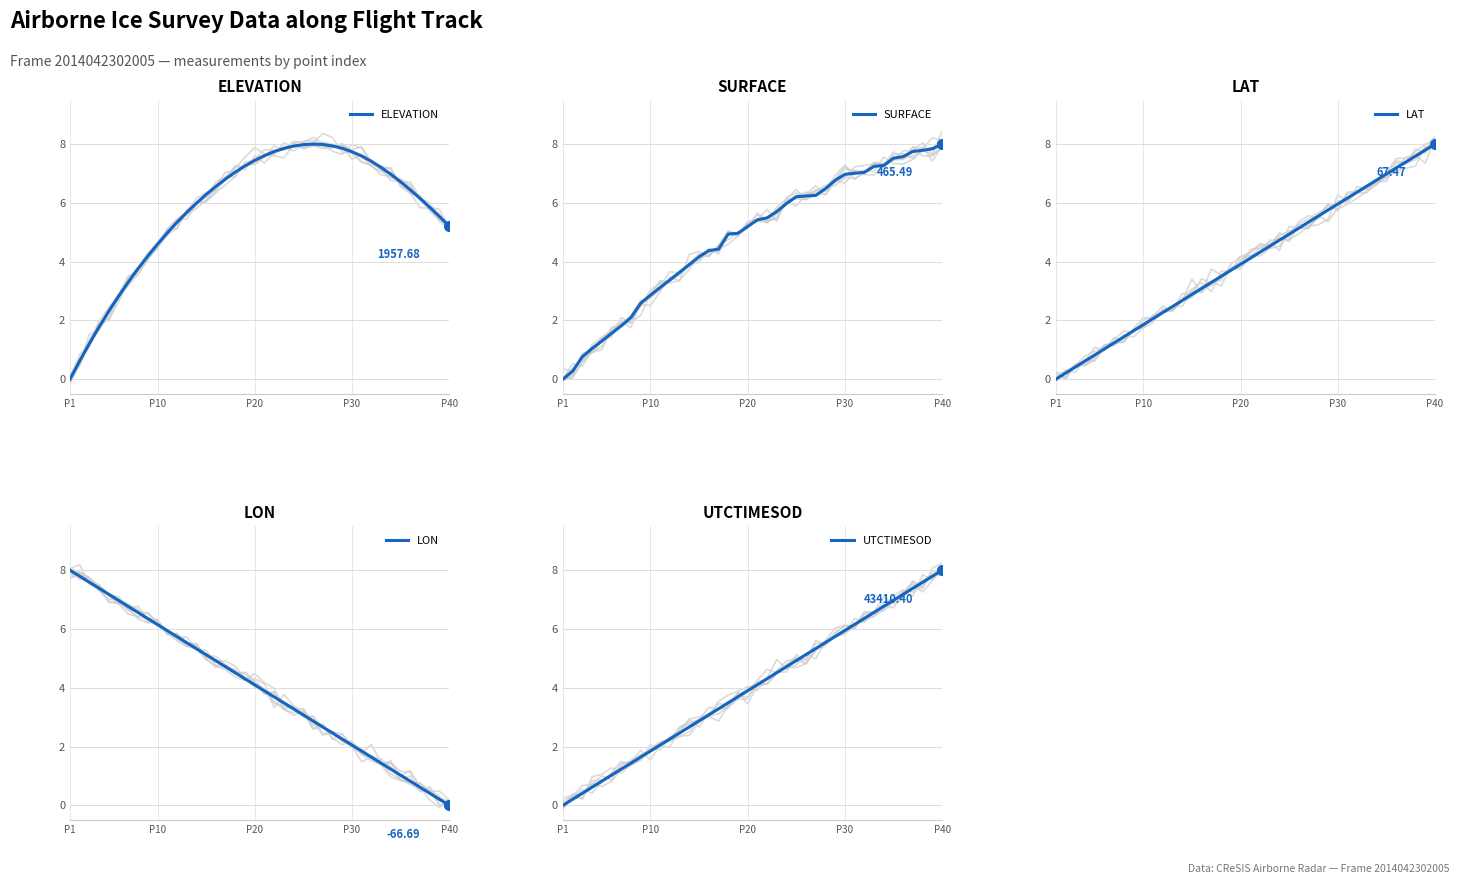

Does the chart display data point markers on the line(s)?

No